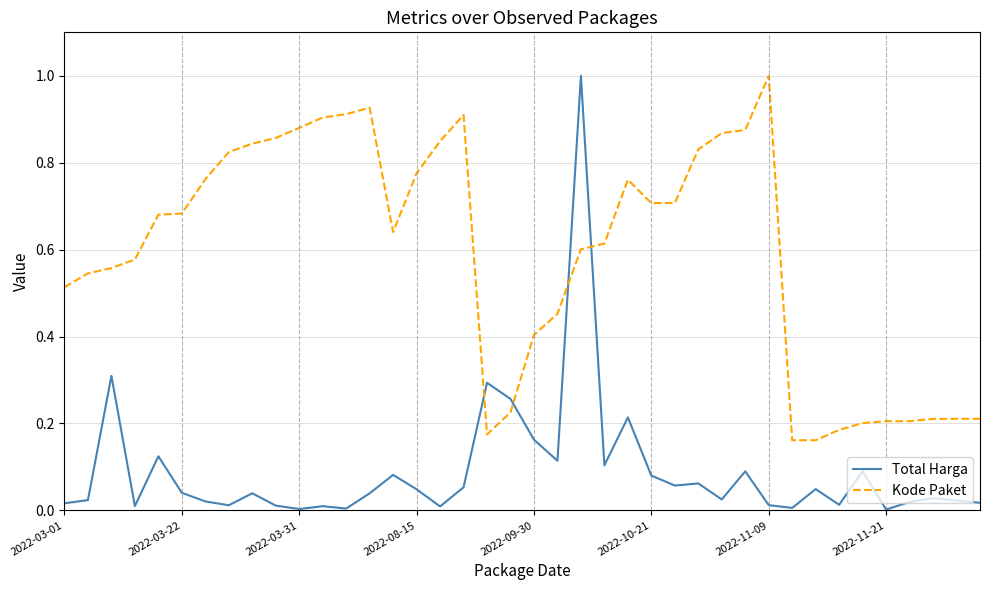

List the series in order of their overall mean, highest first.

Kode Paket, Total Harga